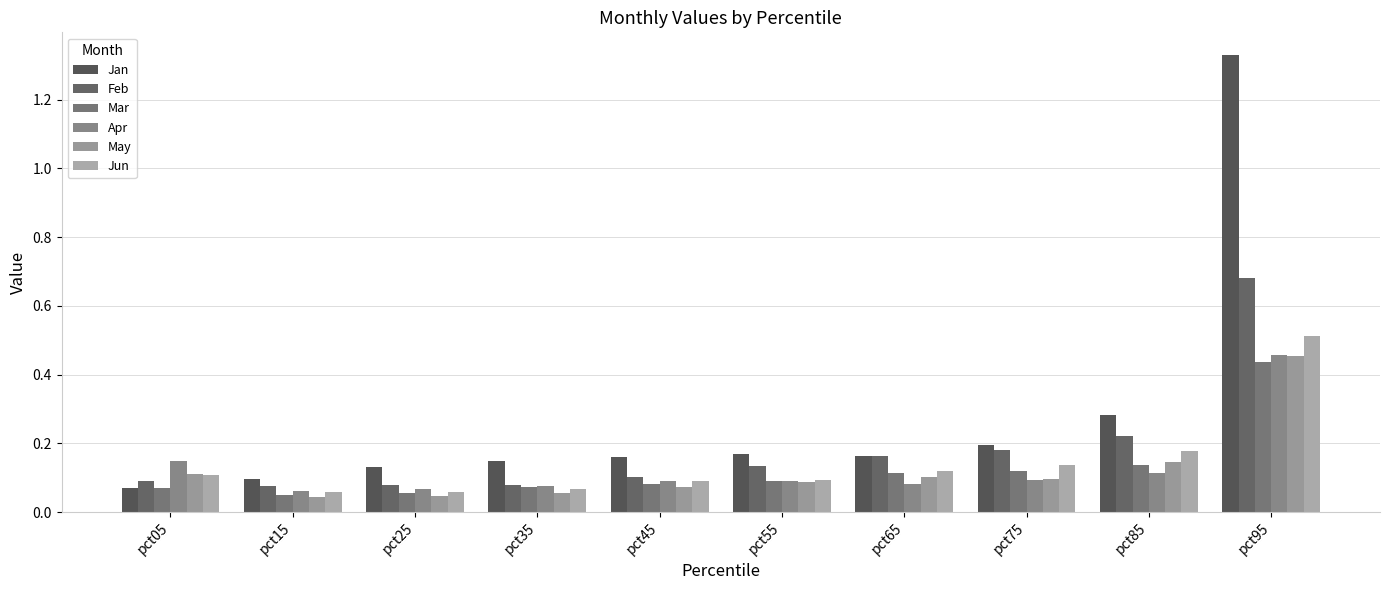

What is the sum of all Jan values?

2.7